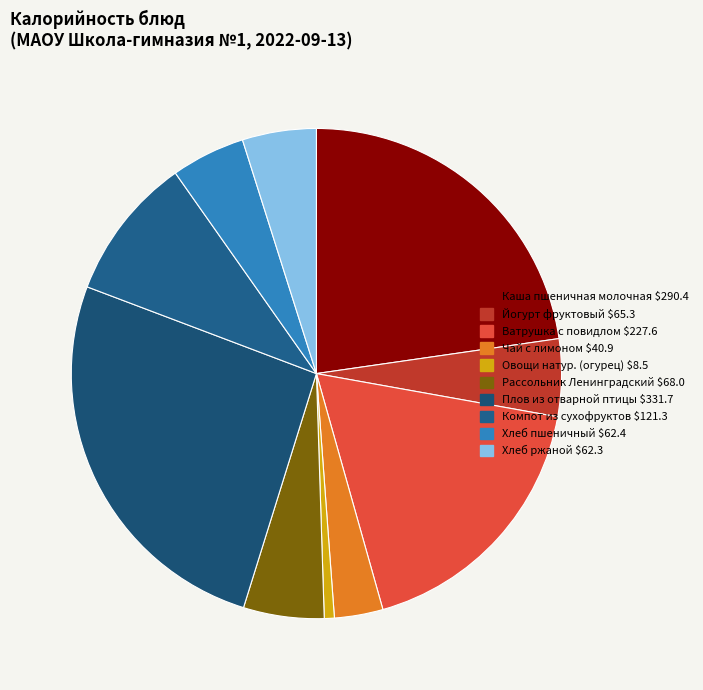

How many slices are in this pie chart?

10